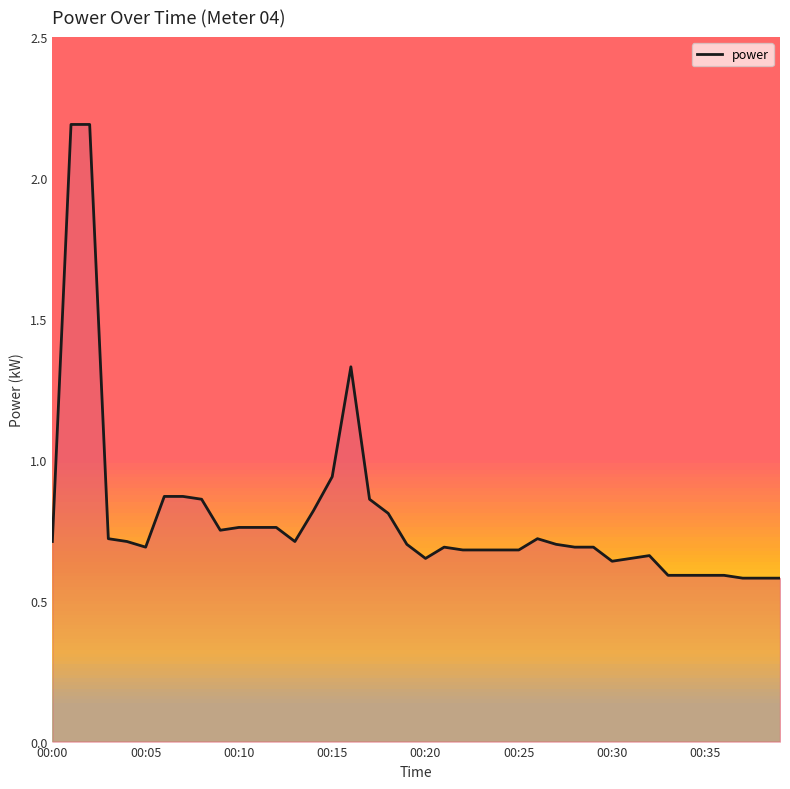

Does the chart have visible grid lines?

No